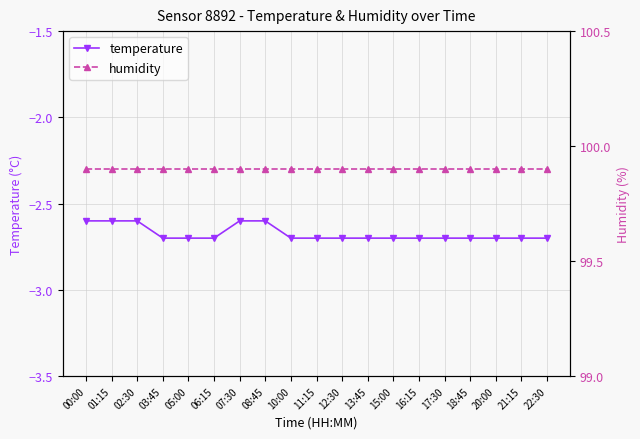

The value of humidity at 05:00 is 99.9. True or false?

True